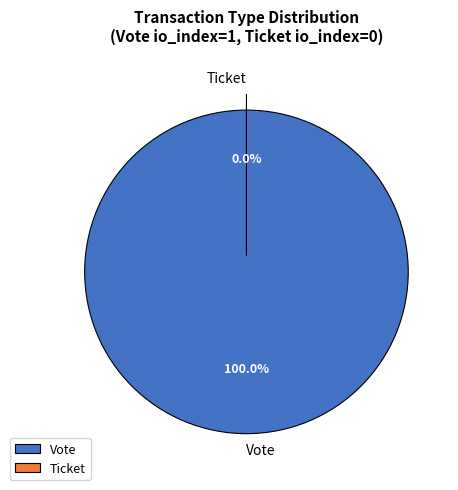

Which category has the biggest portion of the pie?

Vote